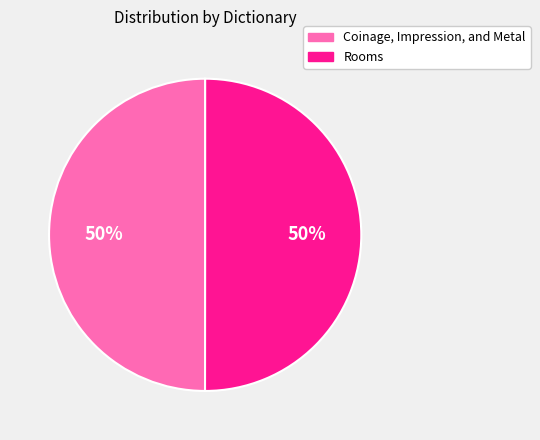

Count the number of slices in the pie.

2